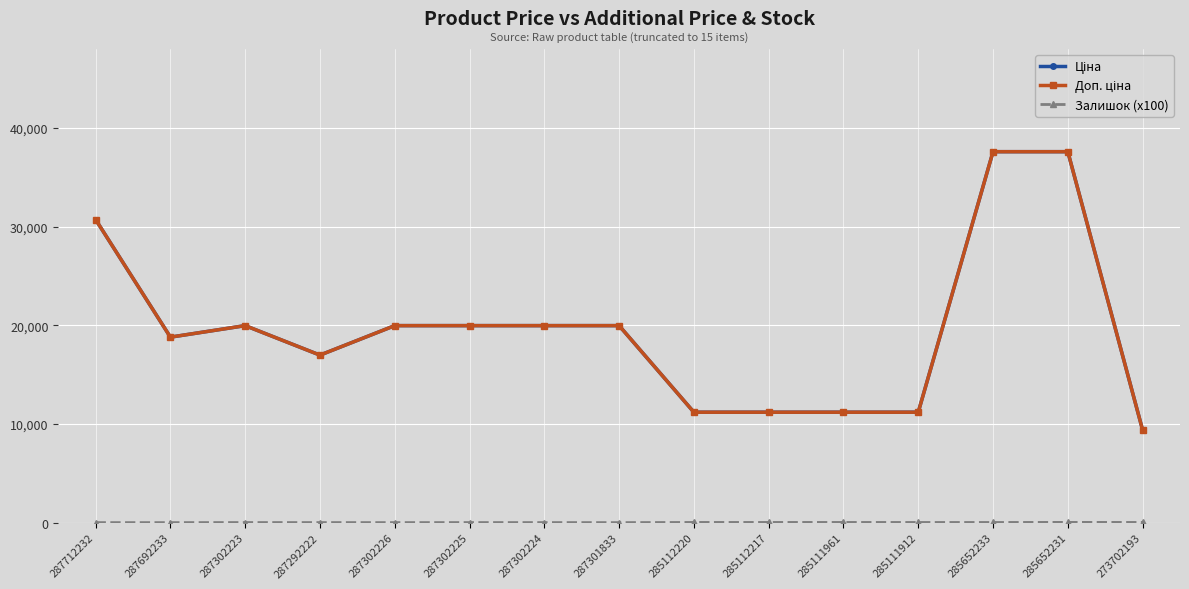

How many data points in Доп. ціна are above 19964?

8